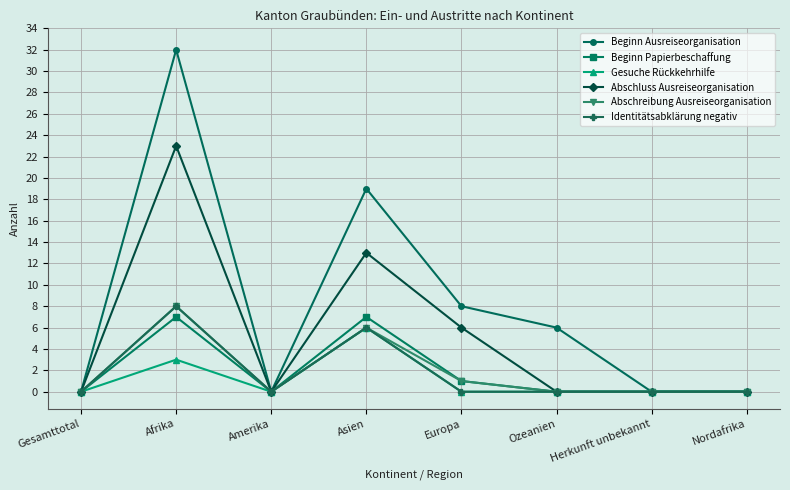

Reading left to right, transcribe all the data shown in this chart.

Beginn Ausreiseorganisation: 0	32	0	19	8	6	0	0
Beginn Papierbeschaffung: 0	7	0	7	1	0	0	0
Gesuche Rückkehrhilfe: 0	3	0	6	0	0	0	0
Abschluss Ausreiseorganisation: 0	23	0	13	6	0	0	0
Abschreibung Ausreiseorganisation: 0	8	0	6	1	0	0	0
Identitätsabklärung negativ: 0	8	0	6	0	0	0	0